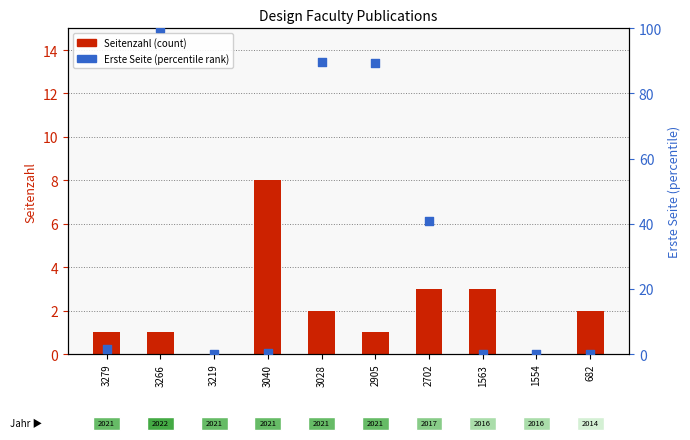

Is the value of Seitenzahl (count) at 3219 greater than the value of Erste Seite (percentile rank) at 3028?

No